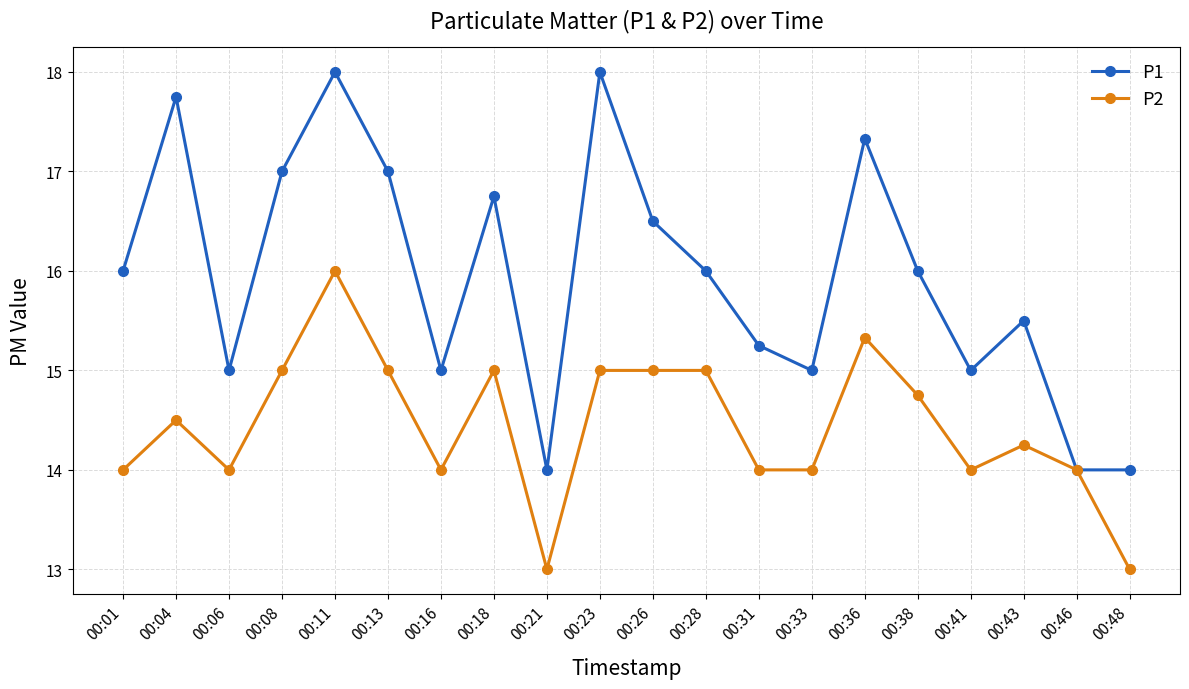

What are all the series names shown in the legend?

P1, P2